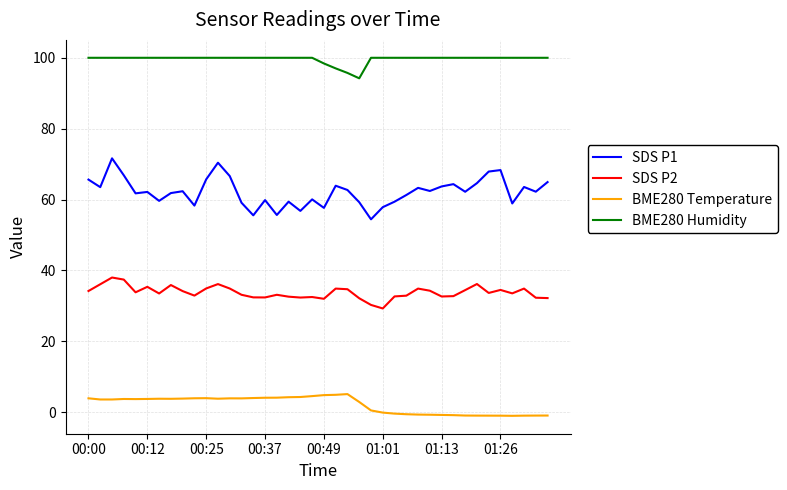

Which series has the largest total across all categories?

BME280 Humidity